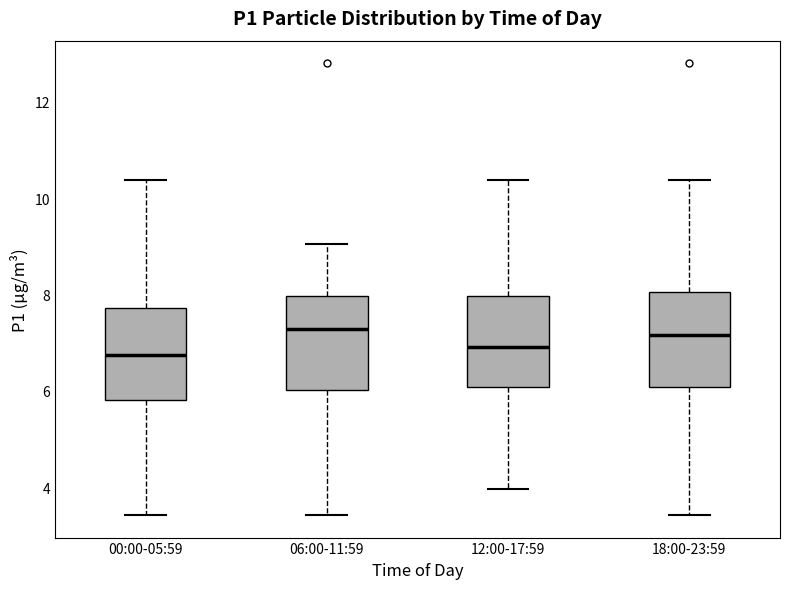

Reading left to right, transcribe this box plot: for each box, give where its median line is, the range the box spans, and where its two whiskers end, as read against the y-axis. The values are not printed on the chart, so give them approximately, as read against the axis.

00:00-05:59: median 6.8, box 5.8 to 7.8, whiskers 3.4 to 10.4
06:00-11:59: median 7.2, box 6.0 to 8.0, whiskers 3.4 to 9.0
12:00-17:59: median 7.0, box 6.0 to 8.0, whiskers 4.0 to 10.4
18:00-23:59: median 7.2, box 6.0 to 8.0, whiskers 3.4 to 10.4